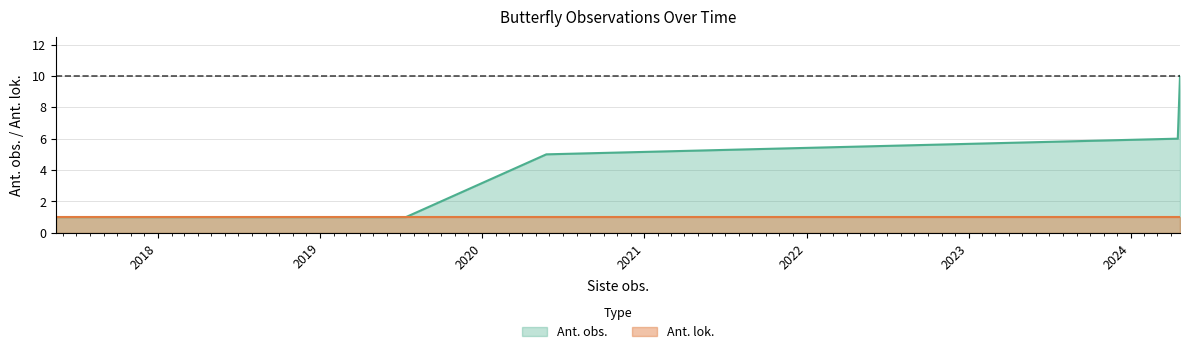

Count the number of categories in the chart.

5